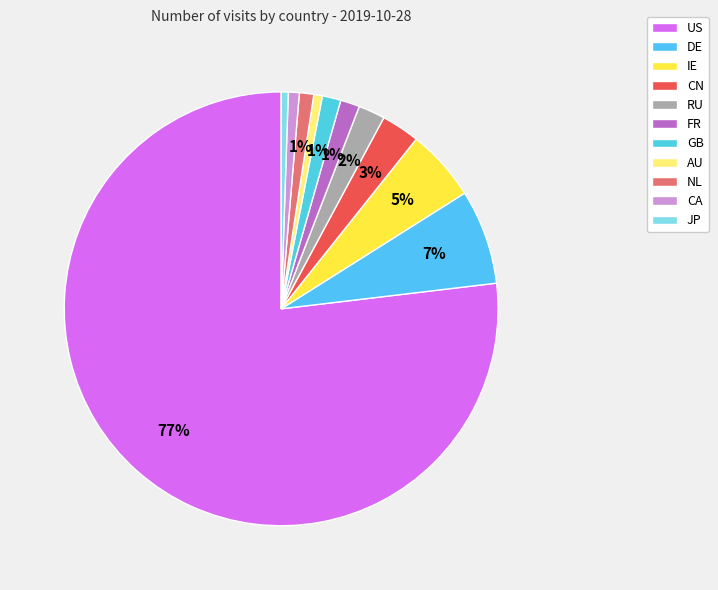

Count the number of slices in the pie.

11